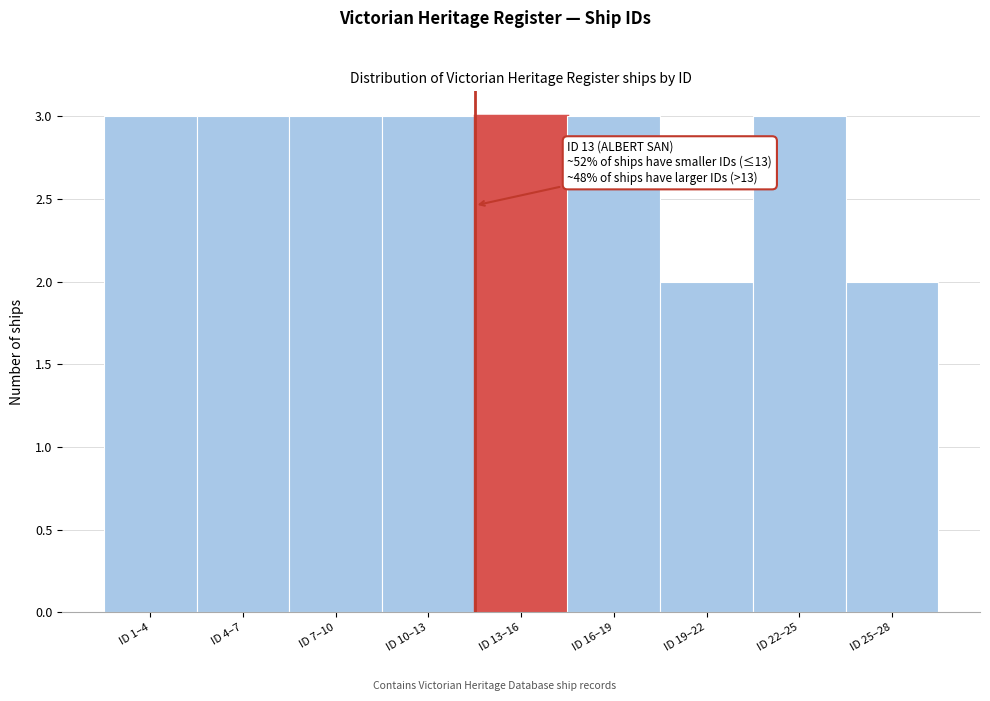

Reading right to left, extract all data points from this chart.

2	3	2	3	3	3	3	3	3